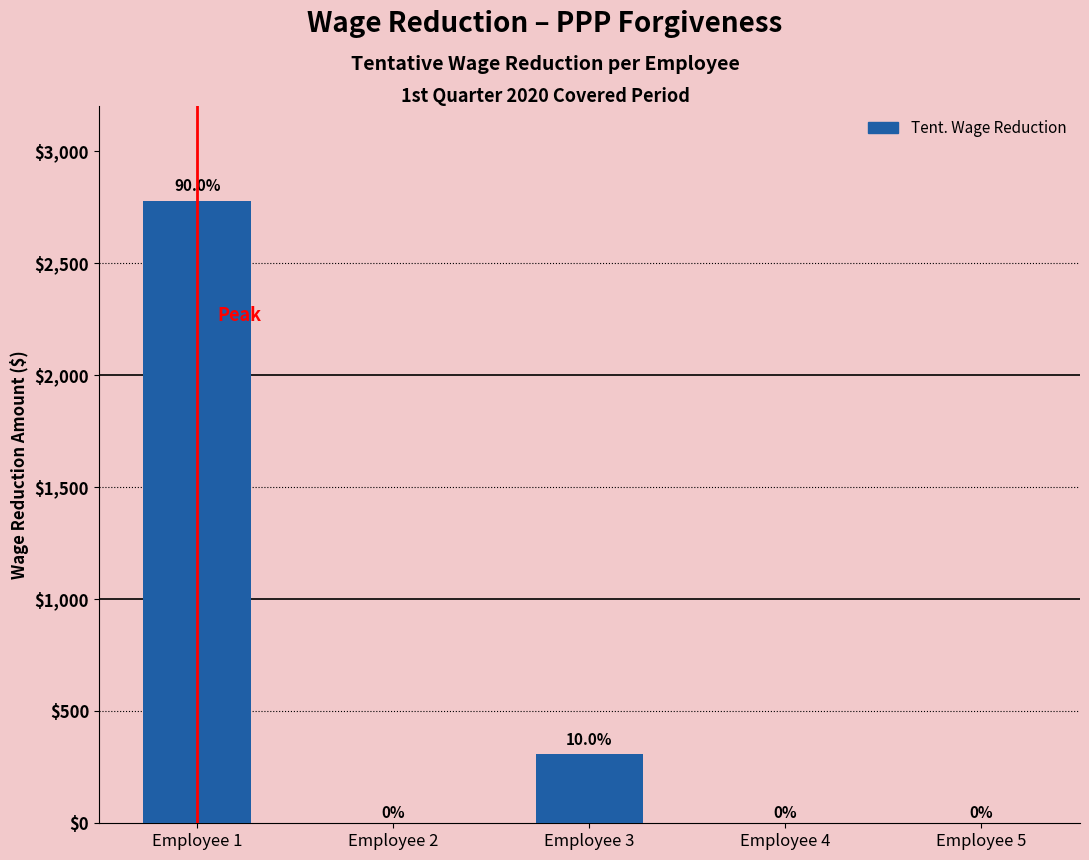

Reading left to right, list all the values displayed in this chart.

Employee 1=2776.9	Employee 2=0.0	Employee 3=307.7	Employee 4=0.0	Employee 5=0.0